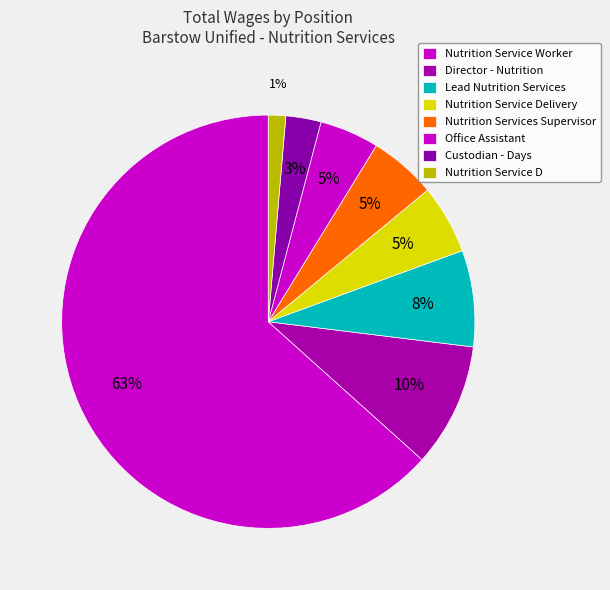

True or false: Director - Nutrition accounts for 10% of the total.

True